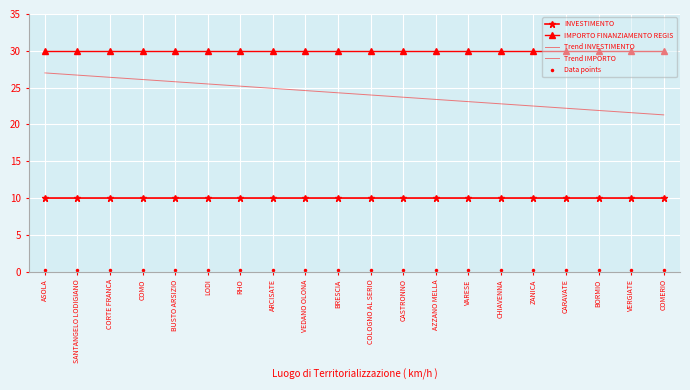

What is the difference between the highest and lowest values at BORMIO?

29.7